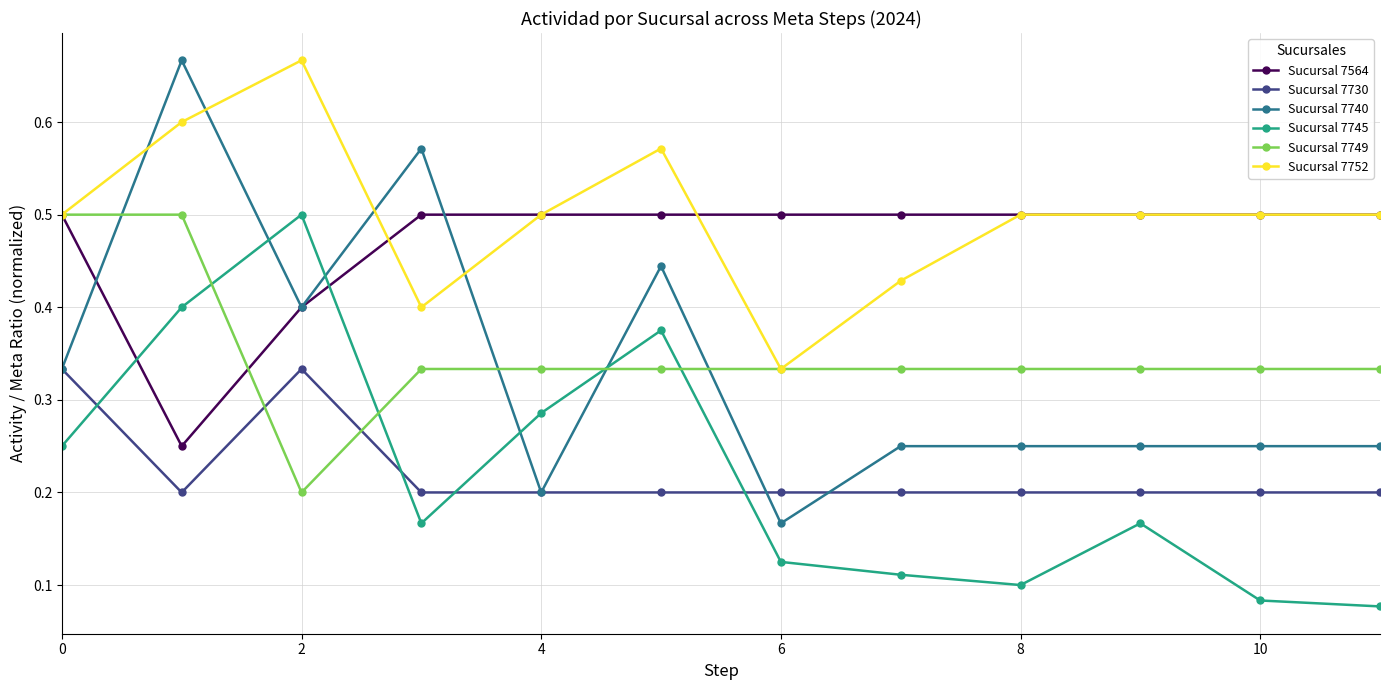

What is the difference between the maximum and minimum values in the Sucursal 7740 series?

0.5